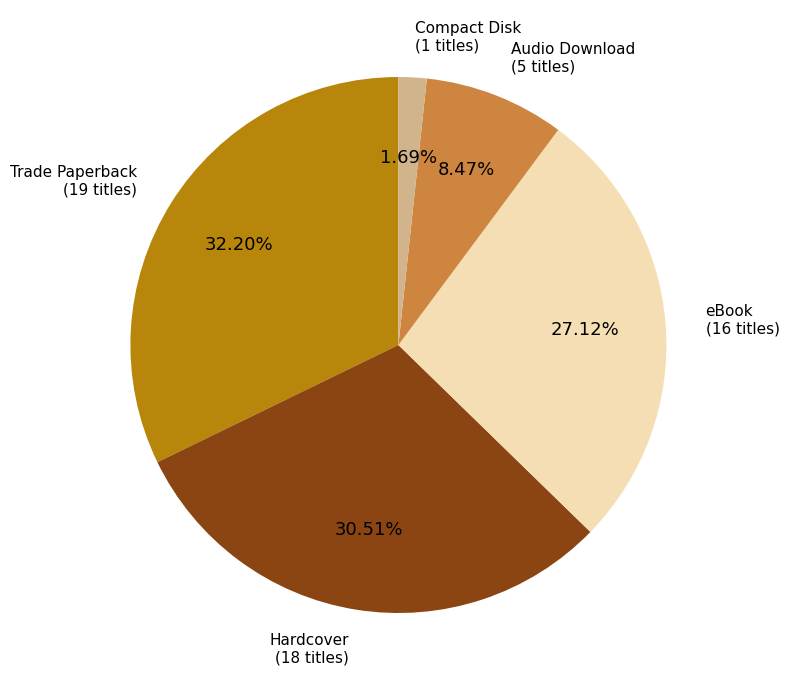

Is there a majority slice in this chart?

No